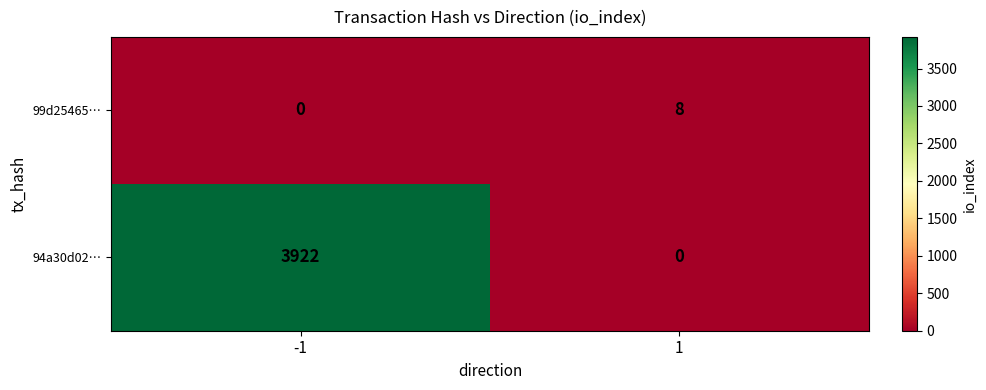

How many series are shown in this chart?

2